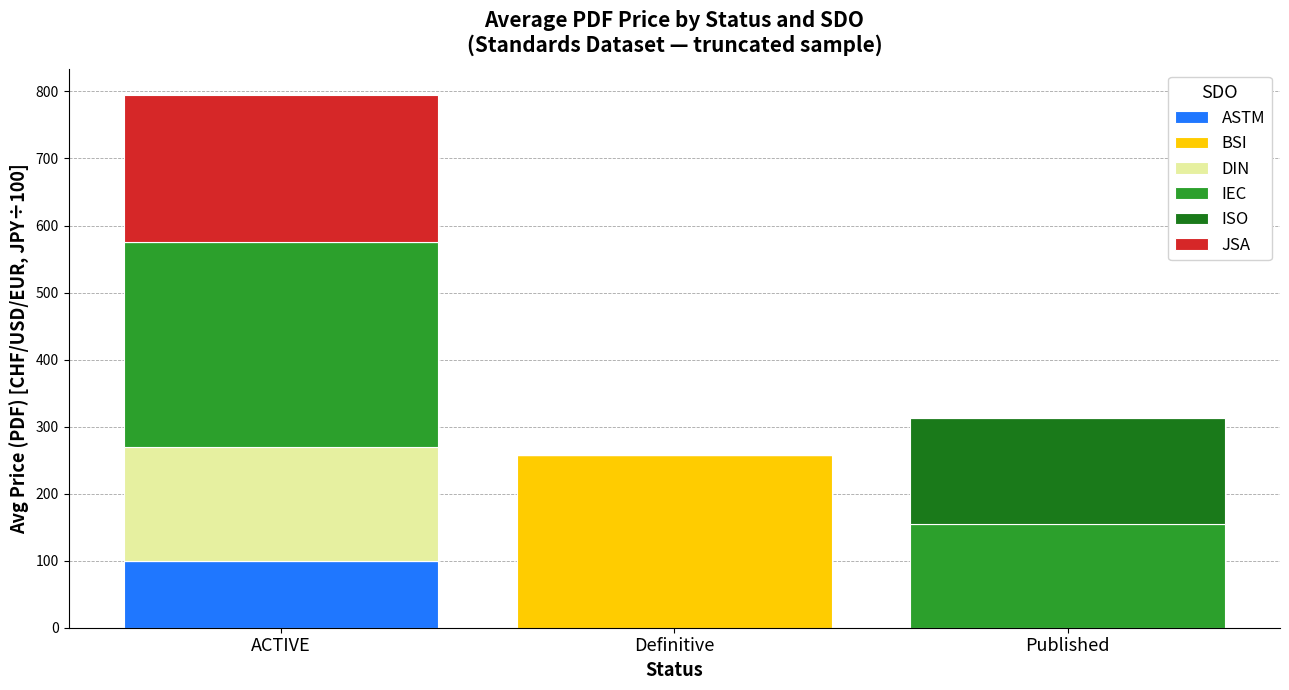

What is the maximum value for ASTM?

99.0